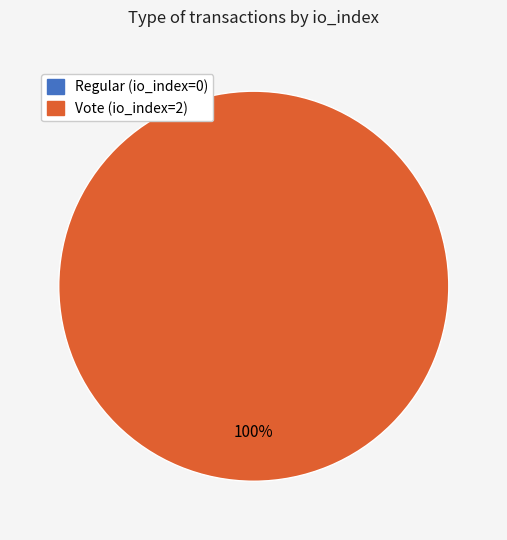

Count the number of slices in the pie.

2